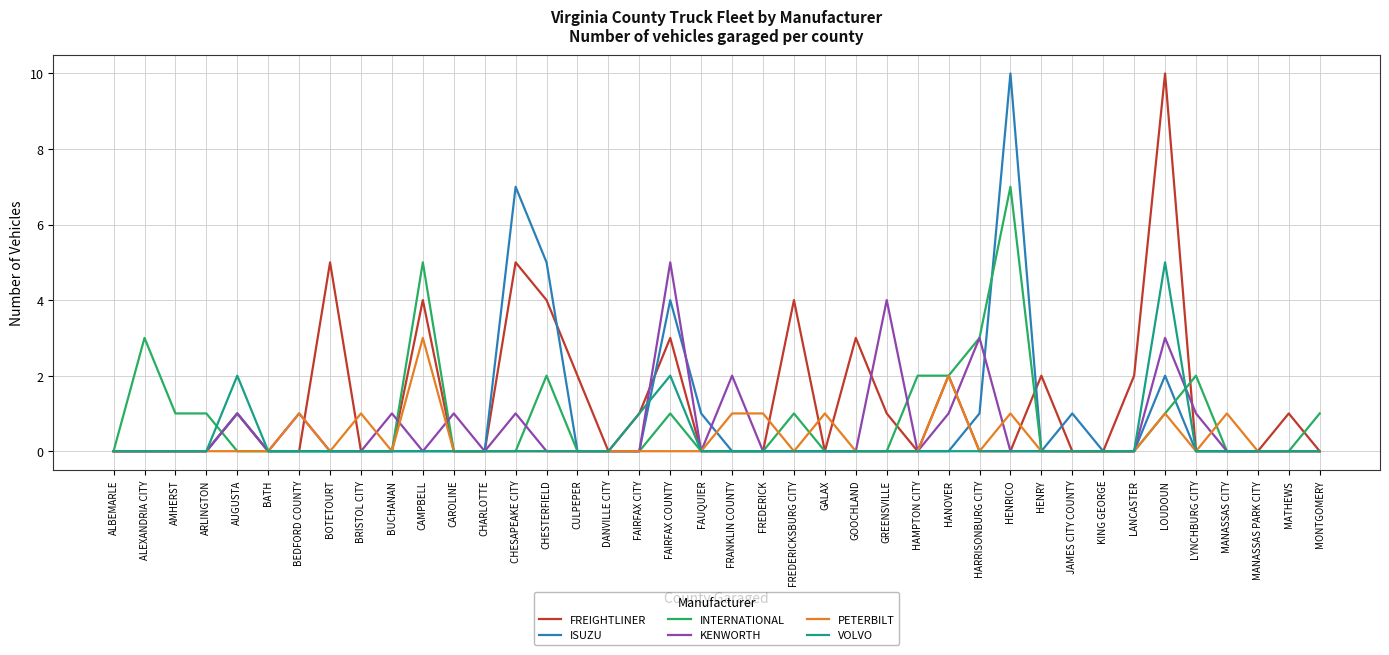

What is the difference between the maximum and second lowest values in the VOLVO series?

5